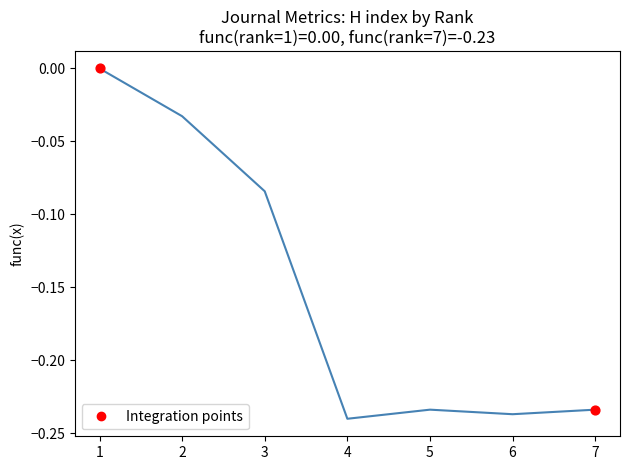

True or false: the data shows -0.1 at 1.

False